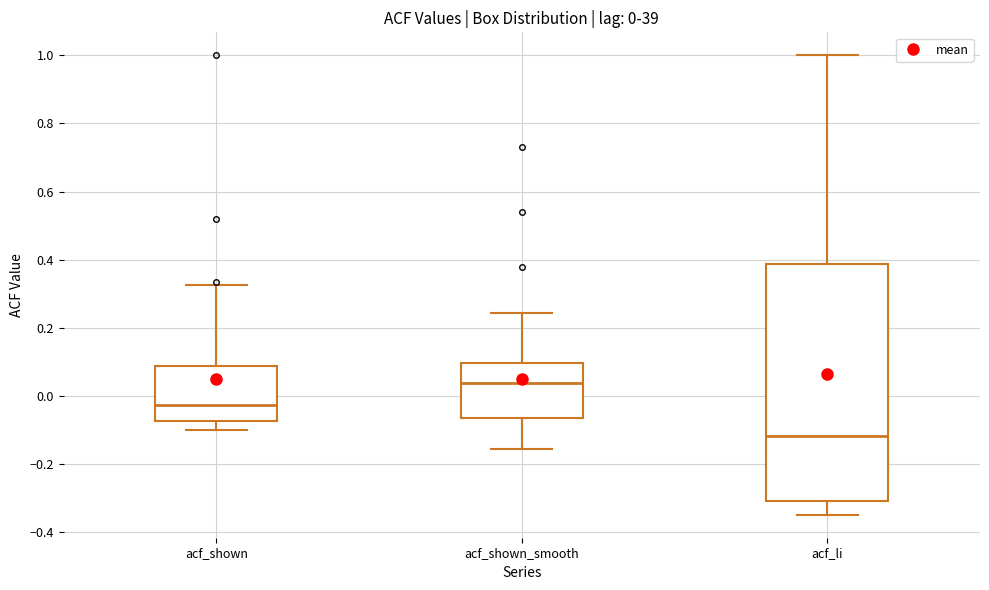

Comparing the boxes themselves (not the whiskers), which one is the tallest?

acf_li